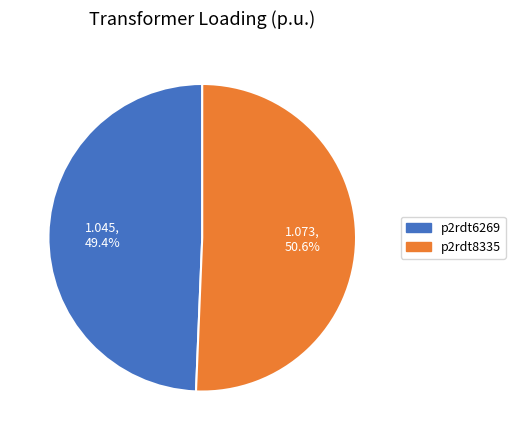

To the nearest percent, what is the difference between the largest and smallest slice percentages?

1%